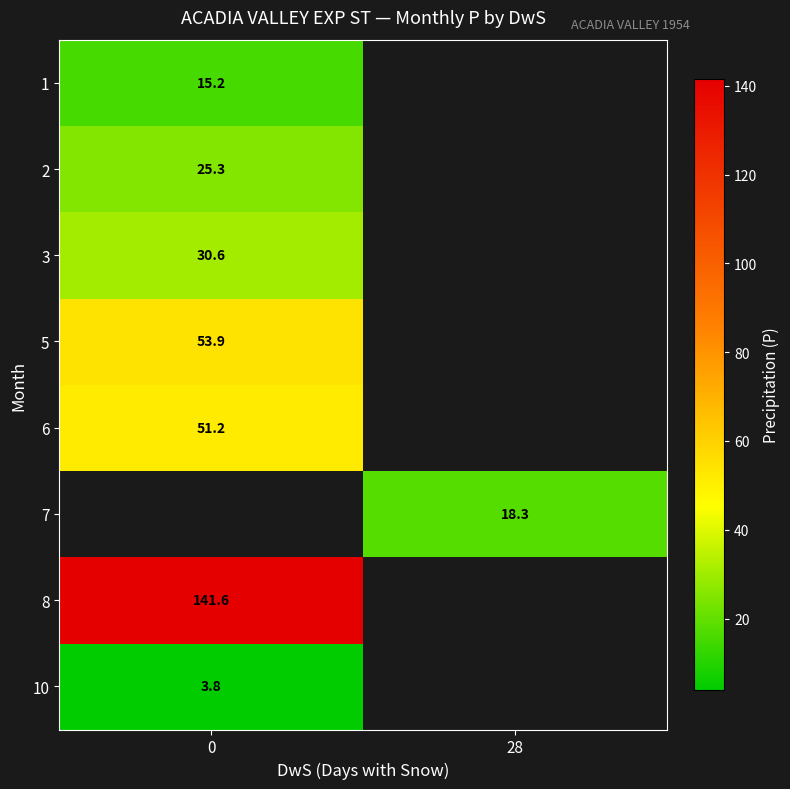

True or false: 8 has a value of 39.8 at 0.

False